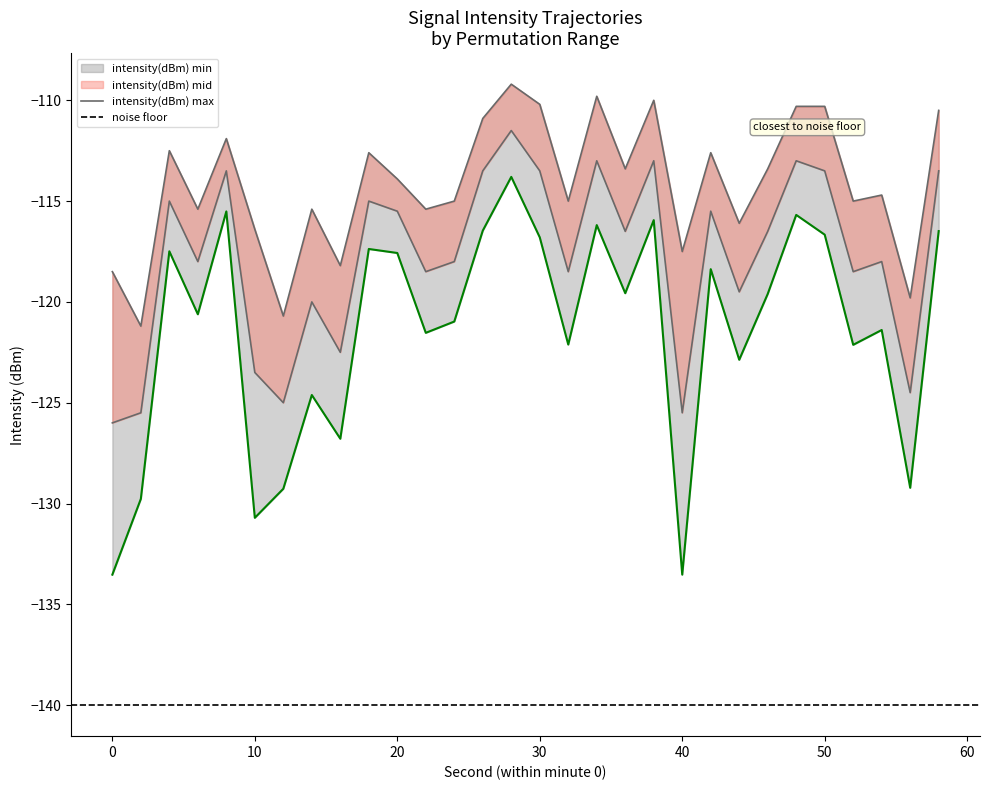

Where does the intensity(dBm) mid series first go above -116?

4